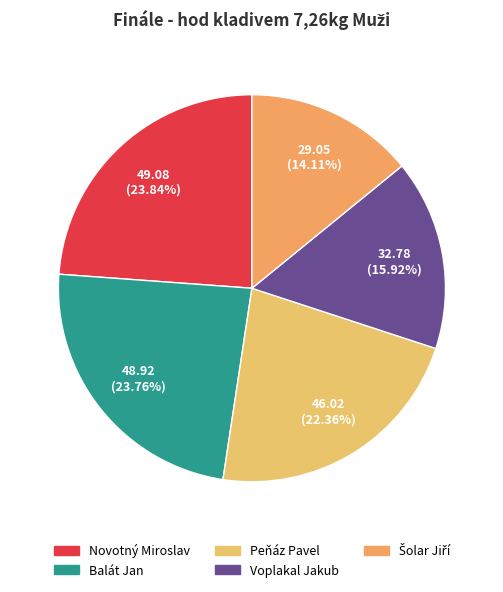

Is Novotný Miroslav the majority of the pie?

No